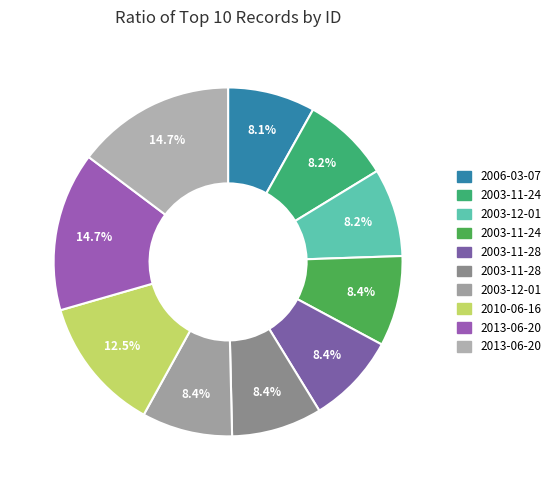

Count the number of slices in the pie.

10